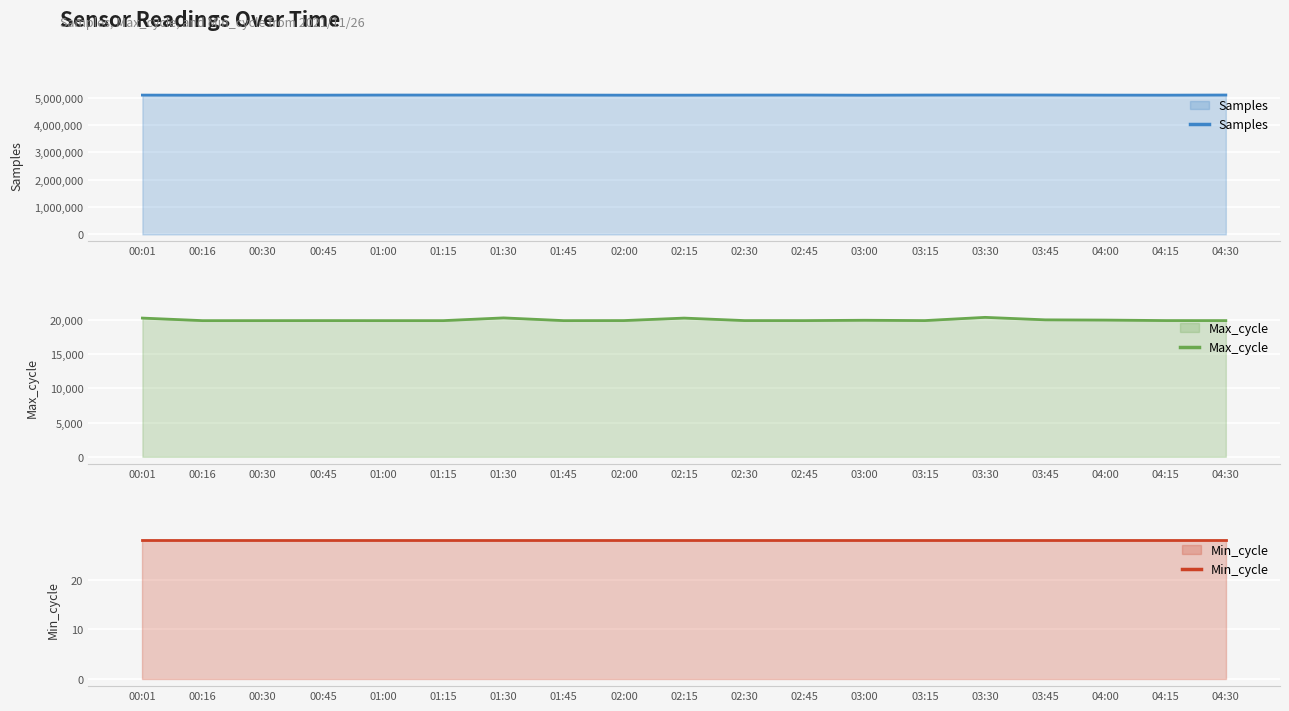

At which label is Samples closest to 5101298?

01:45